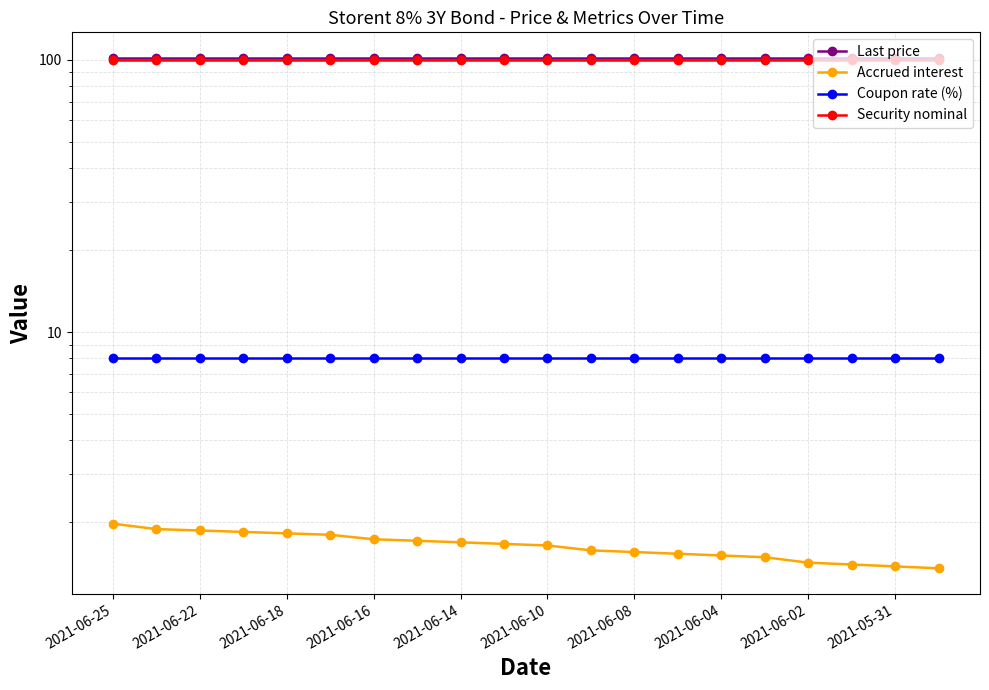

True or false: Coupon rate (%) and Accrued interest intersect in this chart.

False